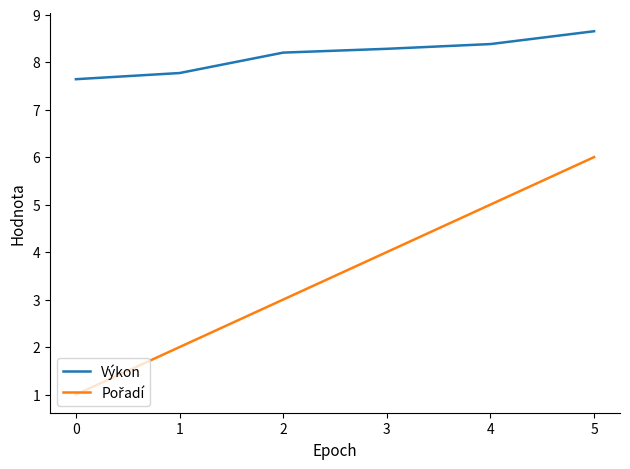

What is the difference between the maximum and minimum values in the Výkon series?

1.0